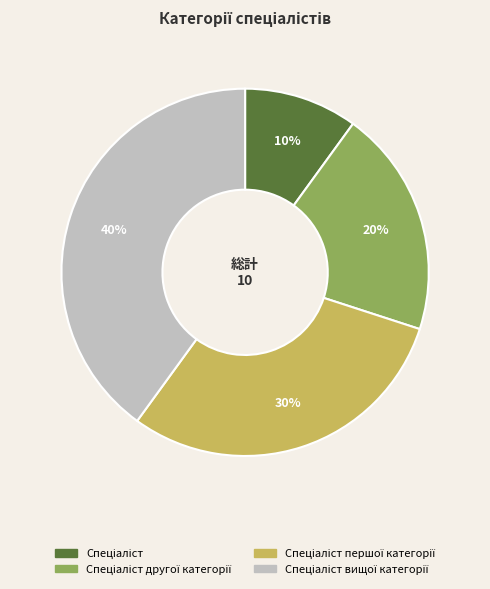

To the nearest percent, what is the difference between the largest and smallest slice percentages?

30%